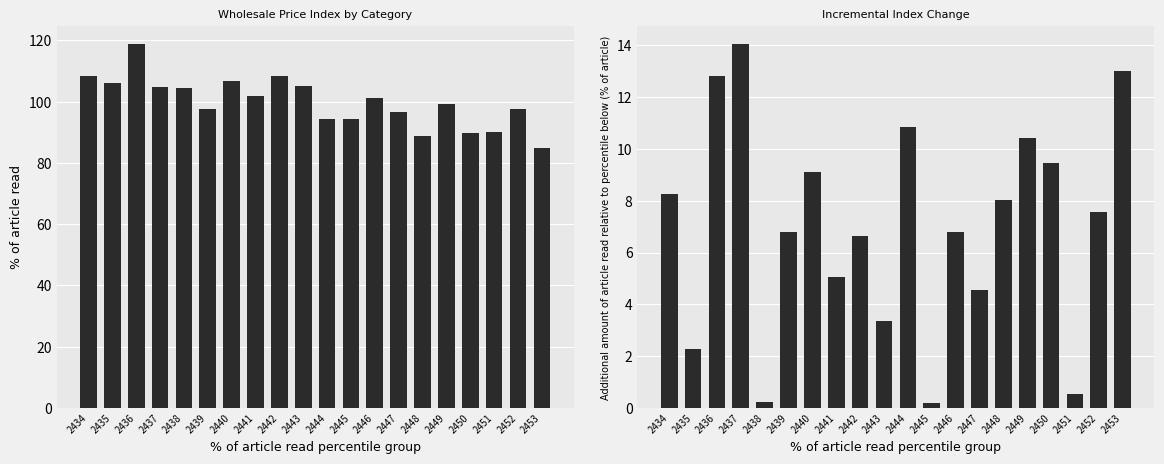

Which category has the lowest value across all series?

2445